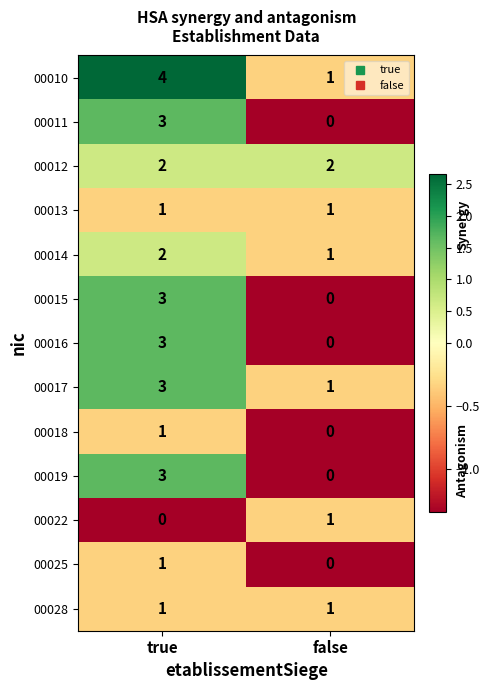

What is the maximum value for 00019?

3